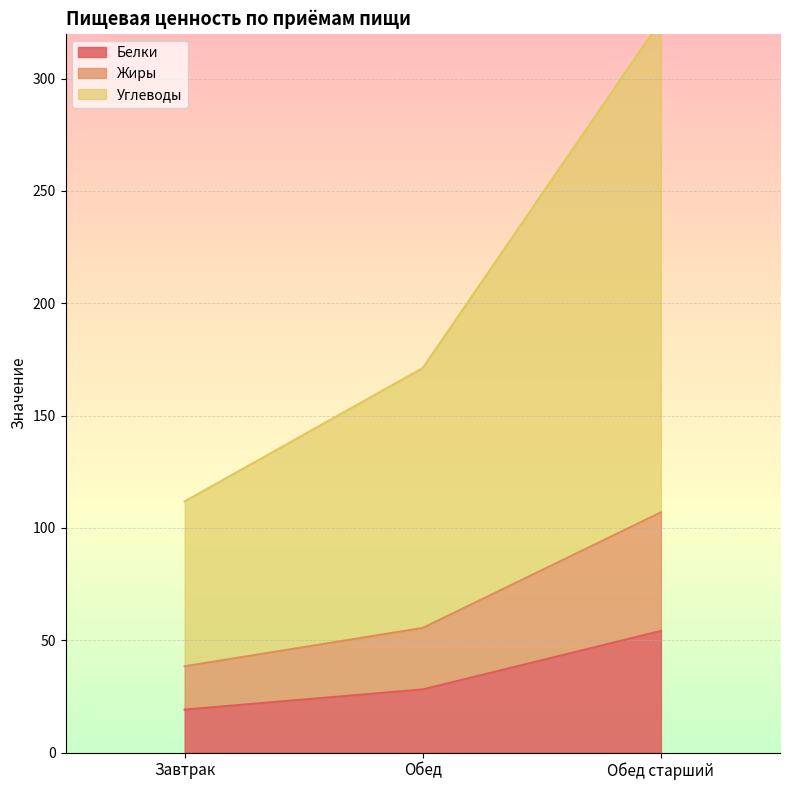

What is the maximum value shown in the chart?

325.9